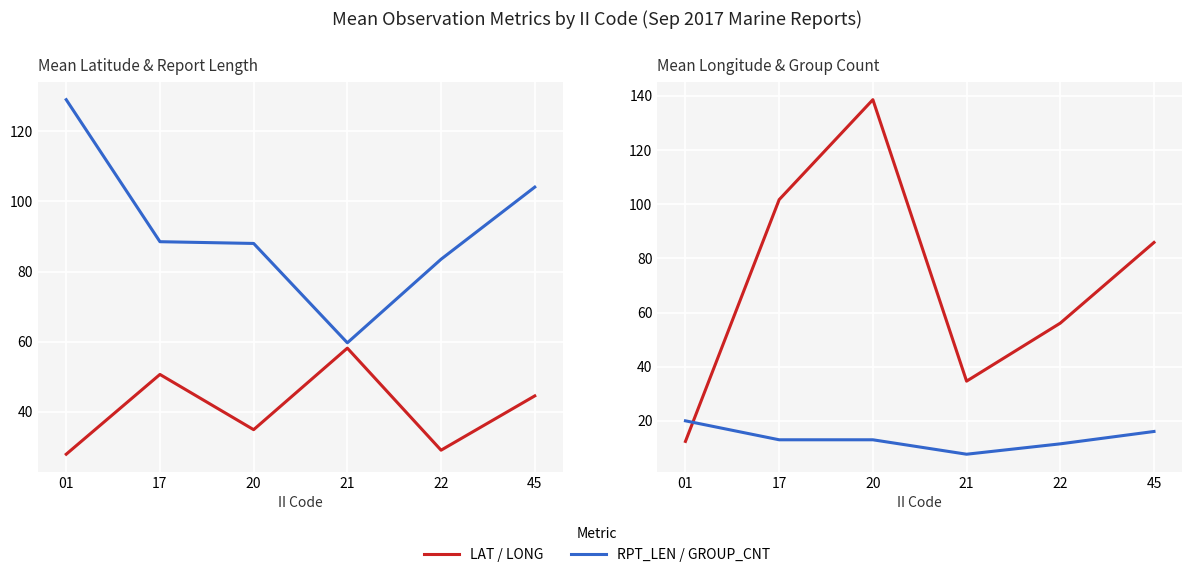

Between 21 and 01, which is larger?

21